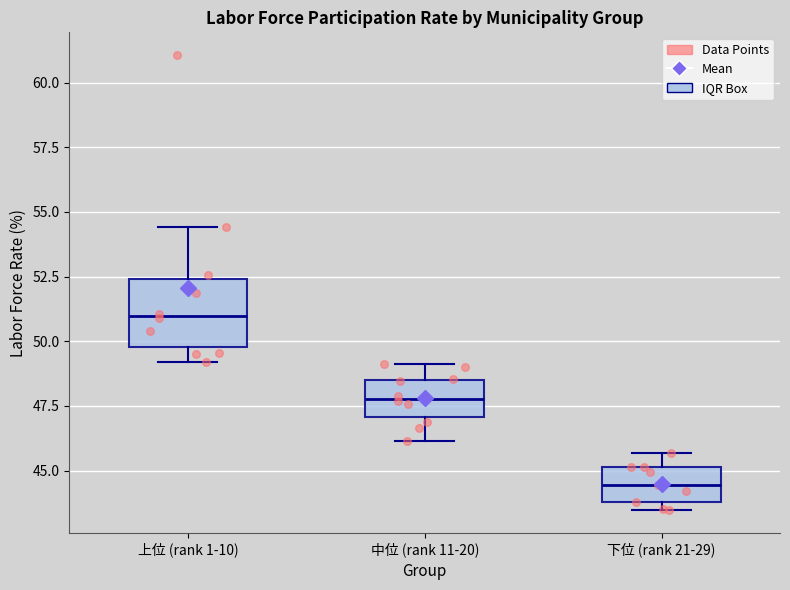

Reading left to right, transcribe this box plot: for each box, give where its median line is, the range the box spans, and where its two whiskers end, as read against the y-axis. The values are not printed on the chart, so give them approximately, as read against the axis.

上位 (rank 1-10): median 51.0, box 50.0 to 52.5, whiskers 49.0 to 54.5
中位 (rank 11-20): median 48.0, box 47.0 to 48.5, whiskers 46.0 to 49.0
下位 (rank 21-29): median 44.5, box 44.0 to 45.0, whiskers 43.5 to 45.5